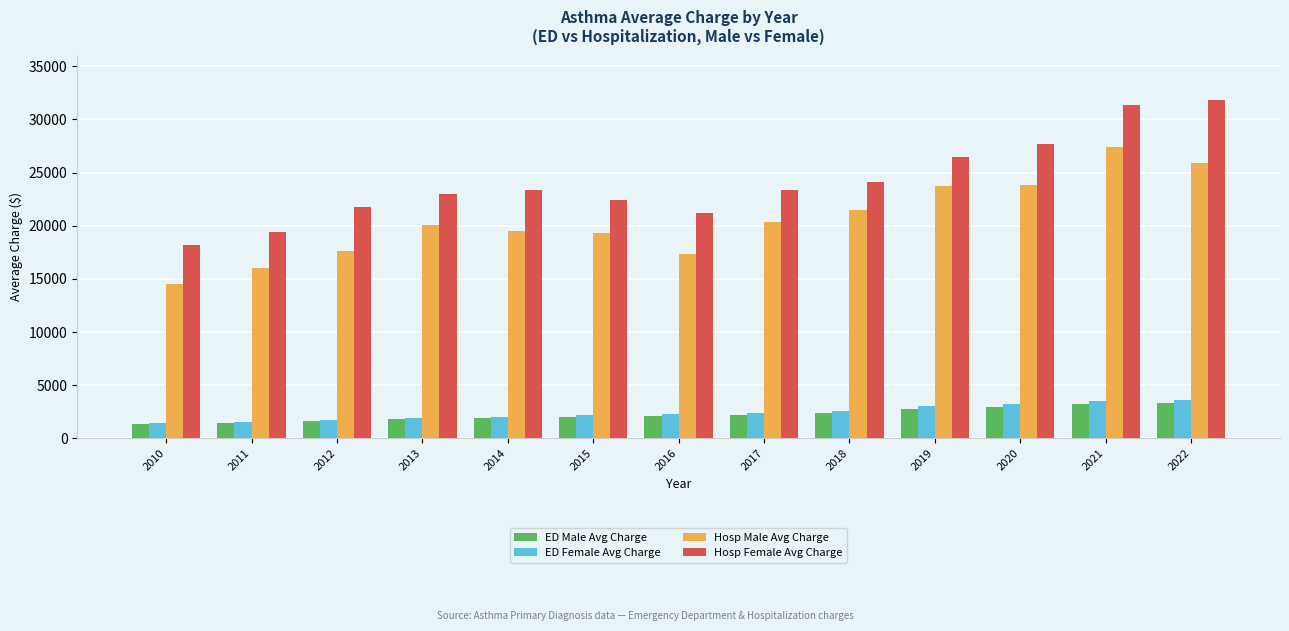

What is the difference between the second highest and minimum values in the Hosp Female Avg Charge series?

13204